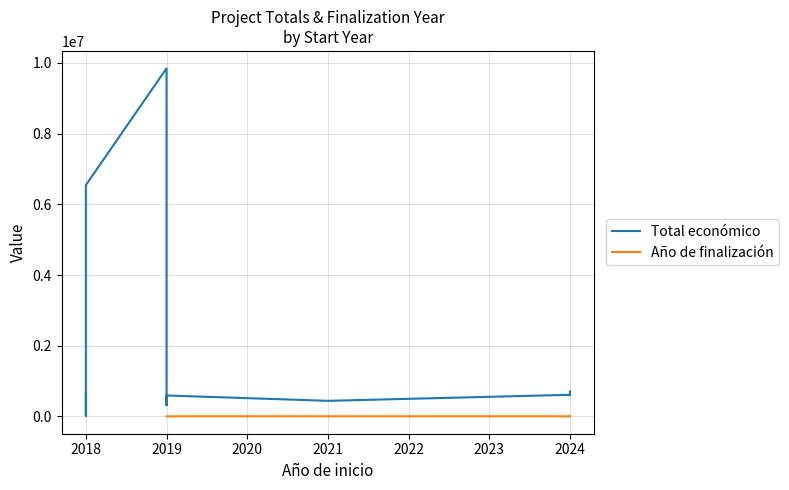

Rank the series at 2021 from lowest to highest value.

Año de finalización, Total económico